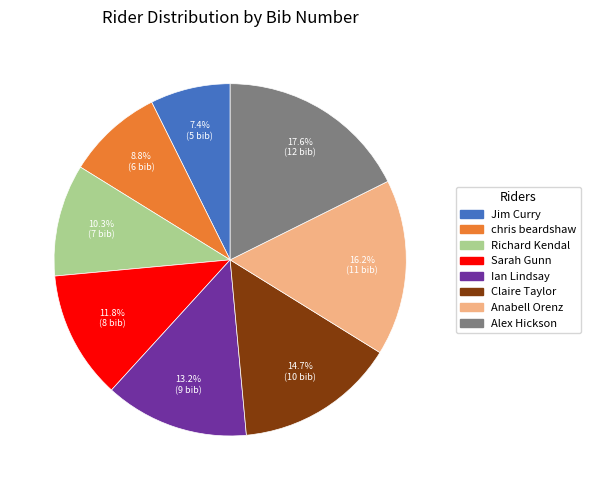

Is there a majority slice in this chart?

No